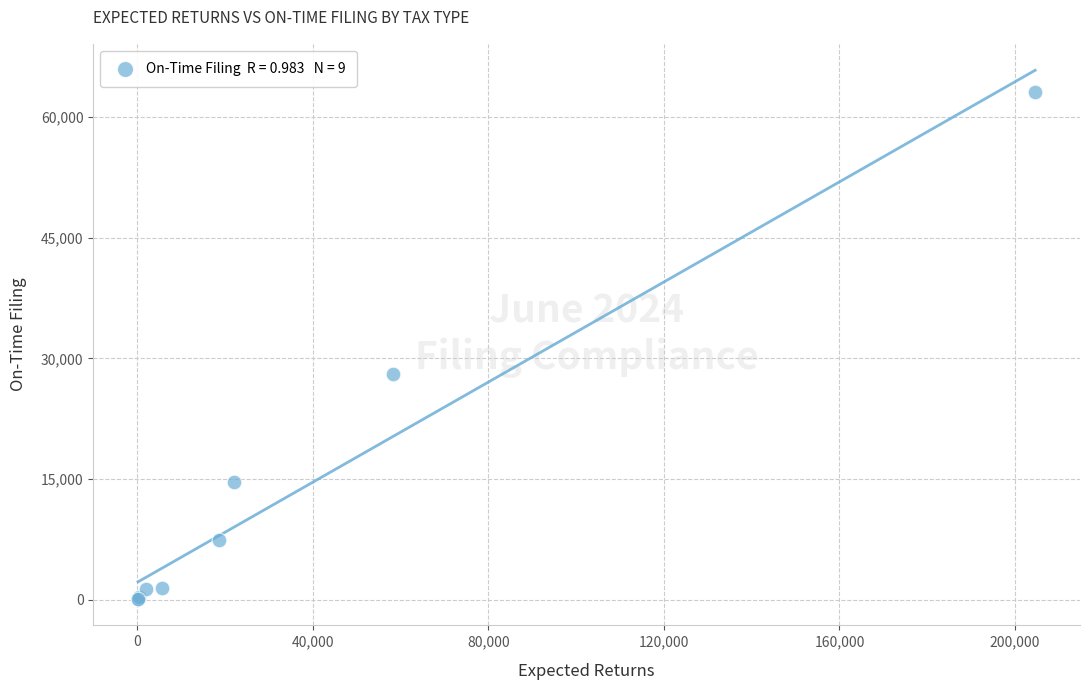

What Y value in the scatter plot is closest to 31628?

28062